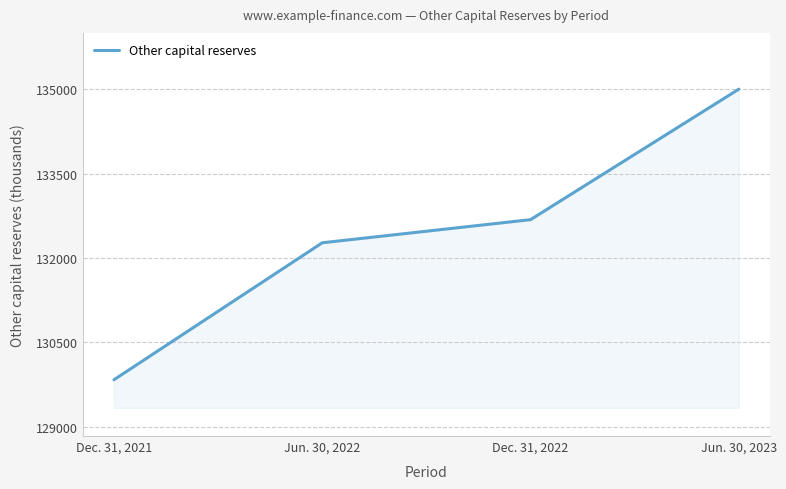

Is it true that the value at Jun. 30, 2023 is 134999?

True